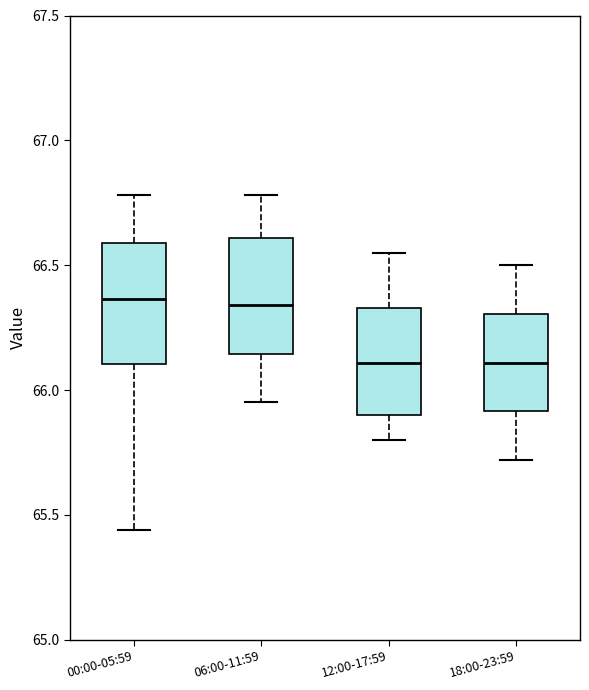

Where is the upper edge of the box for 00:00-05:59 on the y-axis? The values are not printed on the chart, so give them approximately, as read against the axis.

66.60